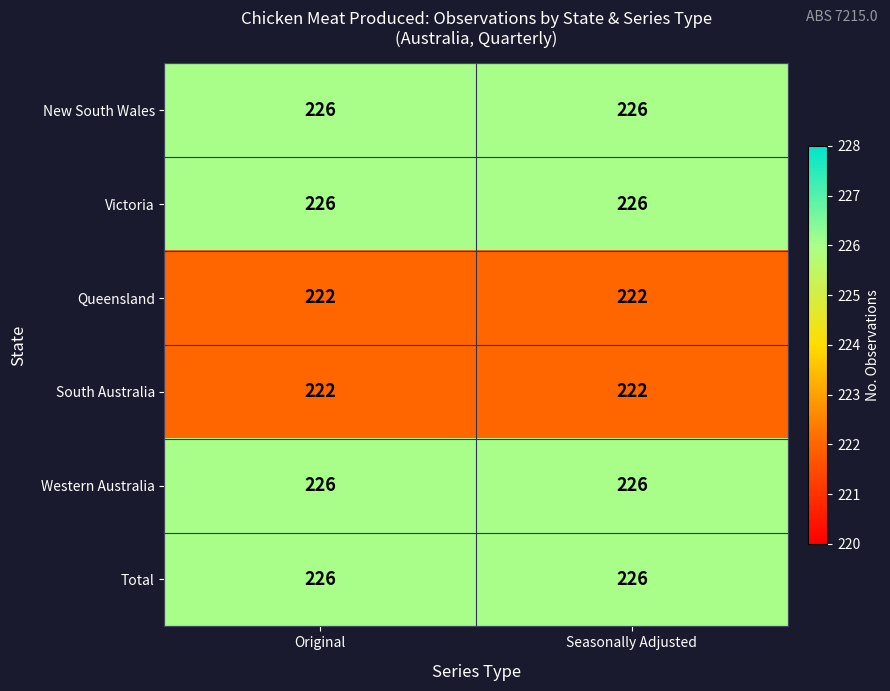

What is the total value across all series at Original?

1348